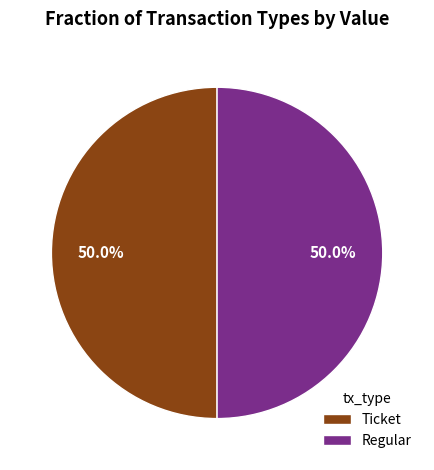

What portion of the pie excludes Ticket?

50.0%